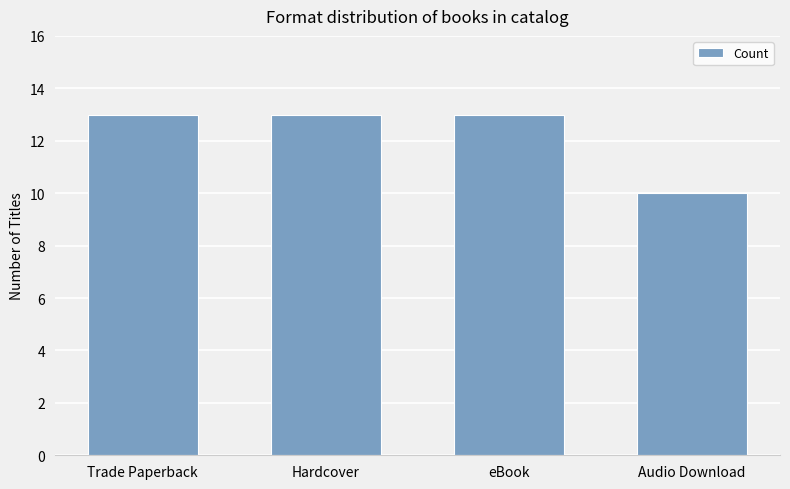

The chart shows a value of 7 at Trade Paperback. True or false?

False